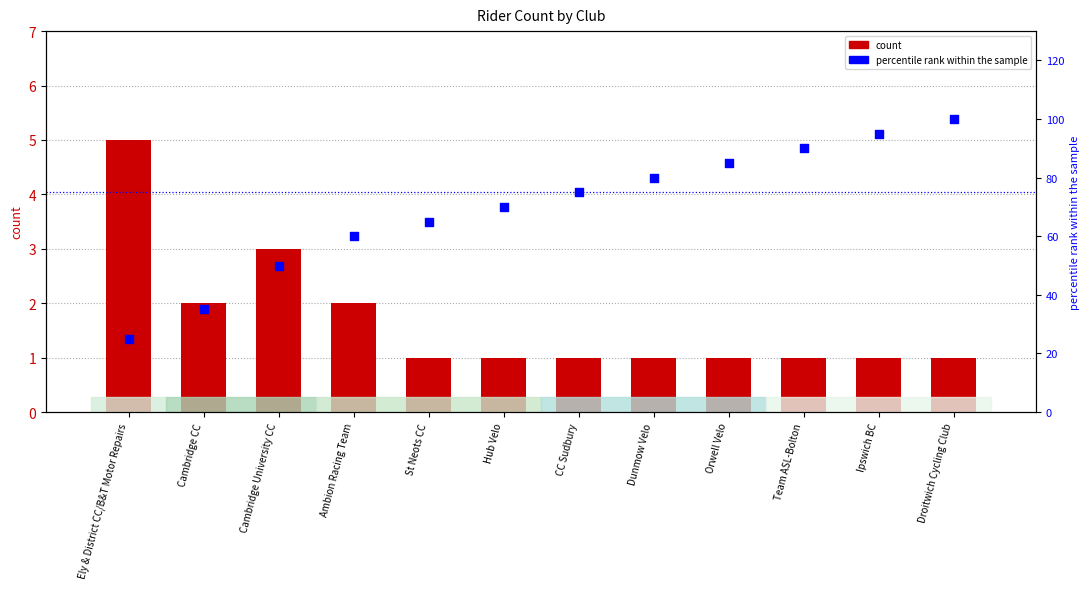

At how many categories does at least one series exceed 34?

11